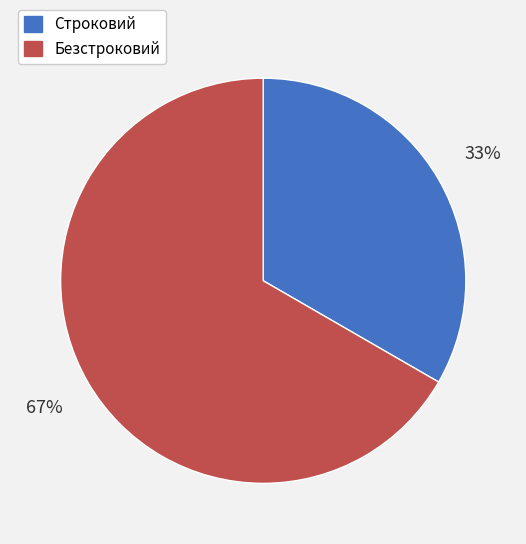

Rank the categories by value from lowest to highest.

Строковий, Безстроковий